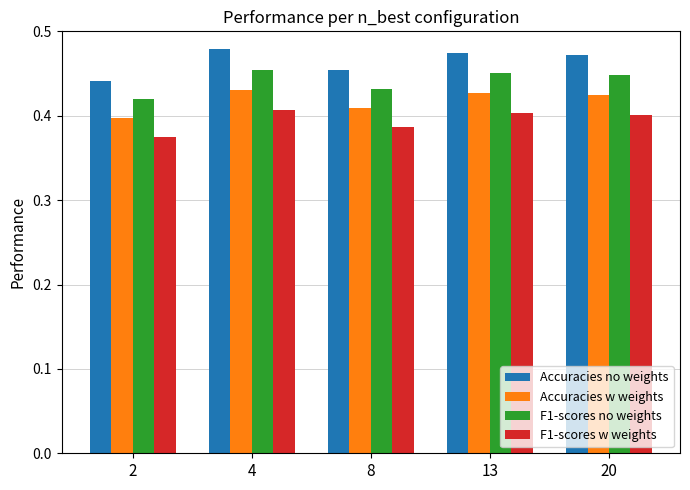

How many groups of bars are there?

5